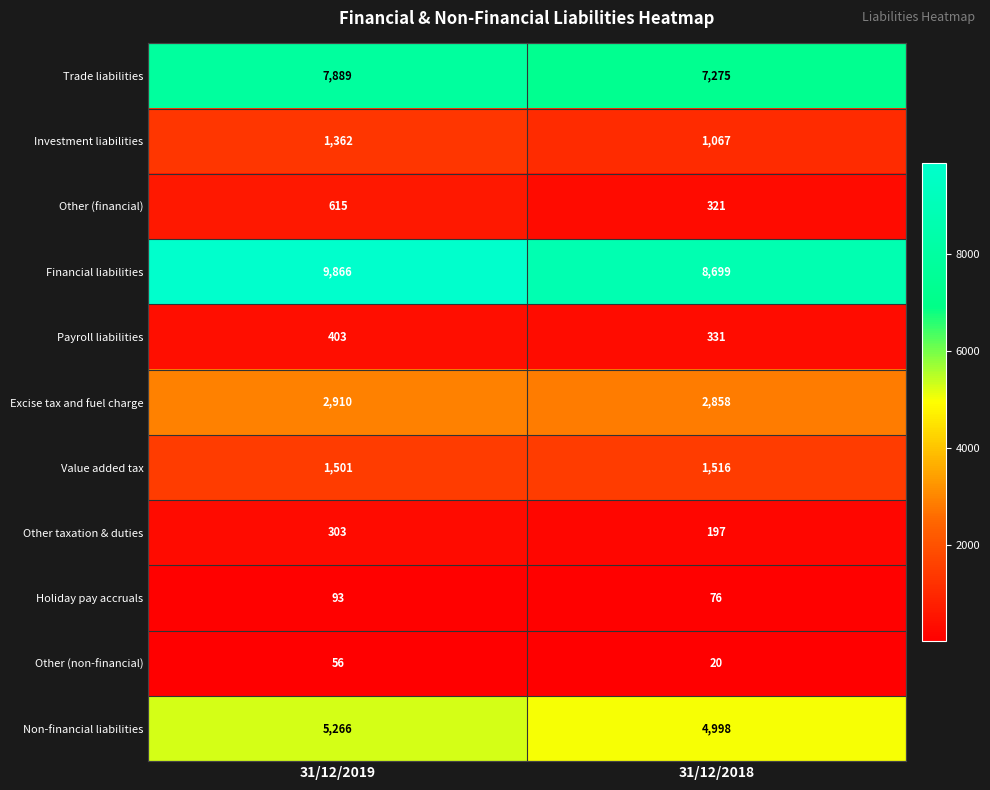

Between 31/12/2019 and 31/12/2018, which series saw the biggest shift?

Financial liabilities